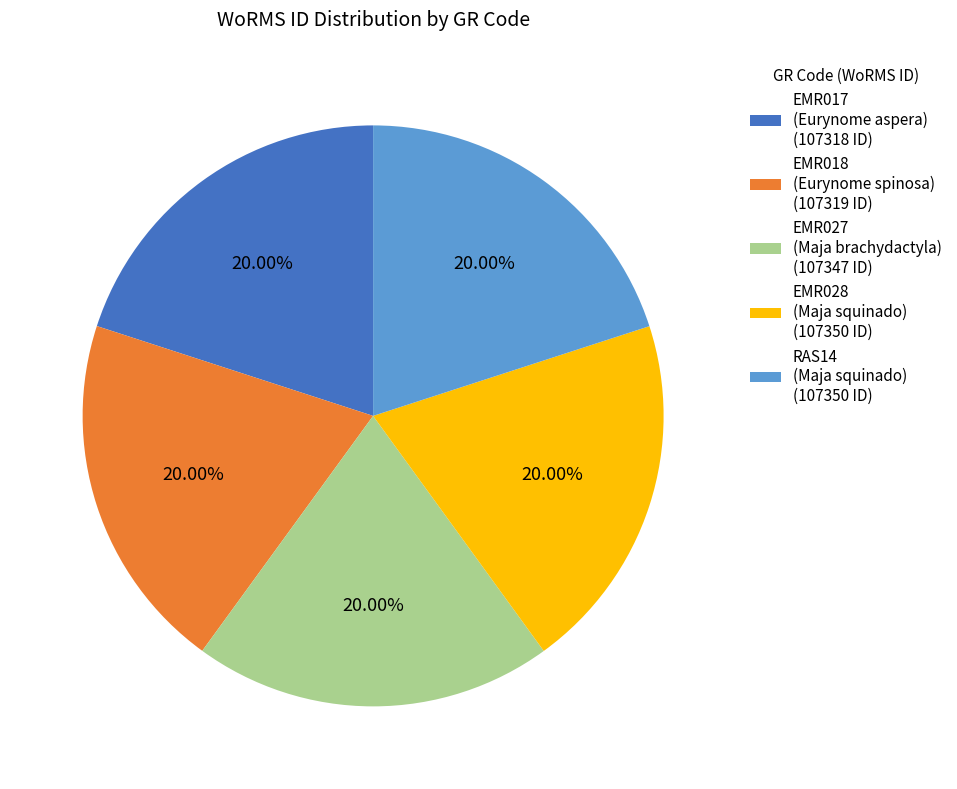

Do EMR018 (Eurynome spinosa) (107319 ID) and EMR028 (Maja squinado) (107350 ID) together represent more than half of the pie?

No